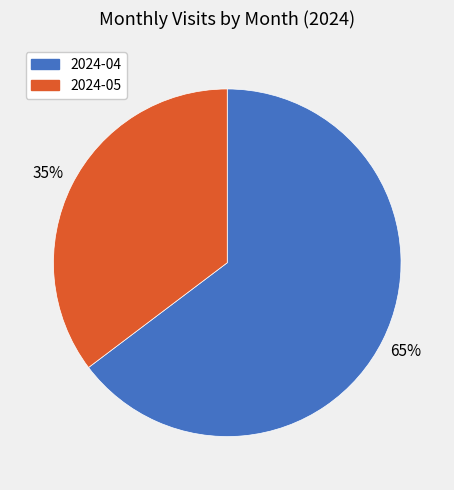

The 2024-04 slice represents 65% of the pie. True or false?

True